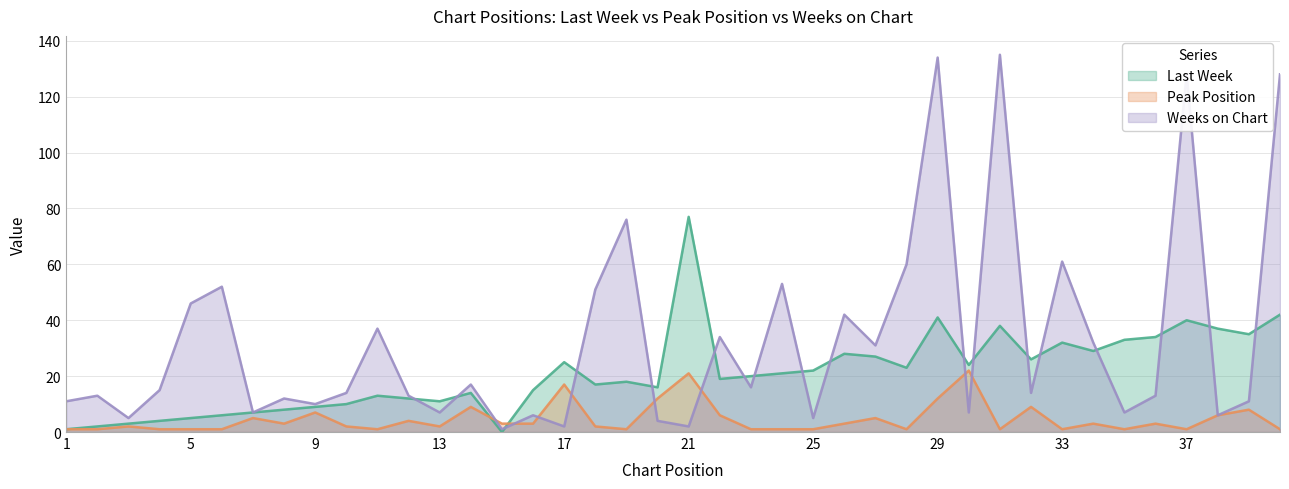

Reading right to left, list all the values displayed in this chart.

Last Week: 40=42	39=35	38=37	37=40	36=34	35=33	34=29	33=32	32=26	31=38	30=24	29=41	28=23	27=27	26=28	25=22	24=21	23=20	22=19	21=77	20=16	19=18	18=17	17=25	16=15	15=0	14=14	13=11	12=12	11=13	10=10	9=9	8=8	7=7	6=6	5=5	4=4	3=3	2=2	1=1
Peak Position: 40=1	39=8	38=6	37=1	36=3	35=1	34=3	33=1	32=9	31=1	30=22	29=12	28=1	27=5	26=3	25=1	24=1	23=1	22=6	21=21	20=12	19=1	18=2	17=17	16=3	15=3	14=9	13=2	12=4	11=1	10=2	9=7	8=3	7=5	6=1	5=1	4=1	3=2	2=1	1=1
Weeks on Chart: 40=128	39=11	38=6	37=128	36=13	35=7	34=32	33=61	32=14	31=135	30=7	29=134	28=60	27=31	26=42	25=5	24=53	23=16	22=34	21=2	20=4	19=76	18=51	17=2	16=6	15=1	14=17	13=7	12=13	11=37	10=14	9=10	8=12	7=7	6=52	5=46	4=15	3=5	2=13	1=11